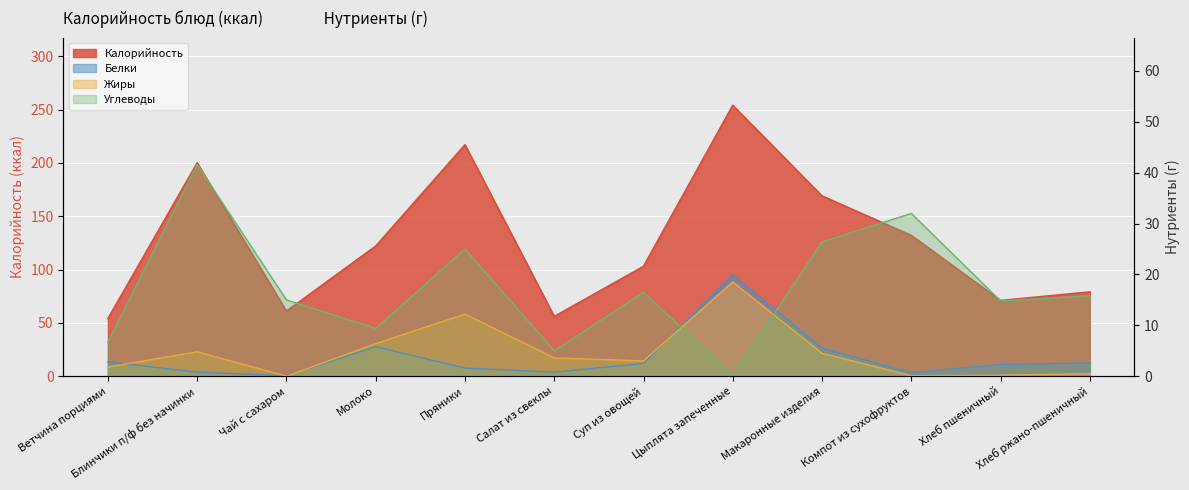

What is the greatest value displayed?

254.0